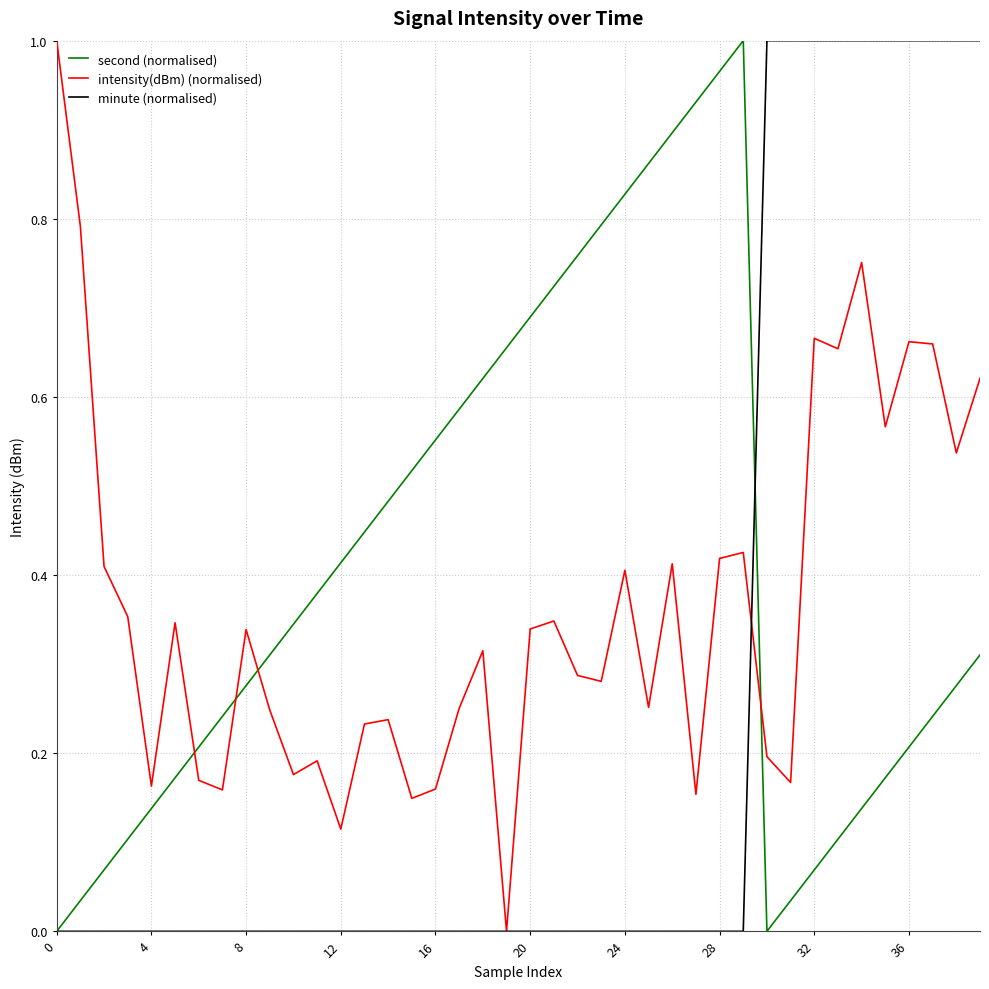

How many times do intensity(dBm) (normalised) and second (normalised) cross each other?

4